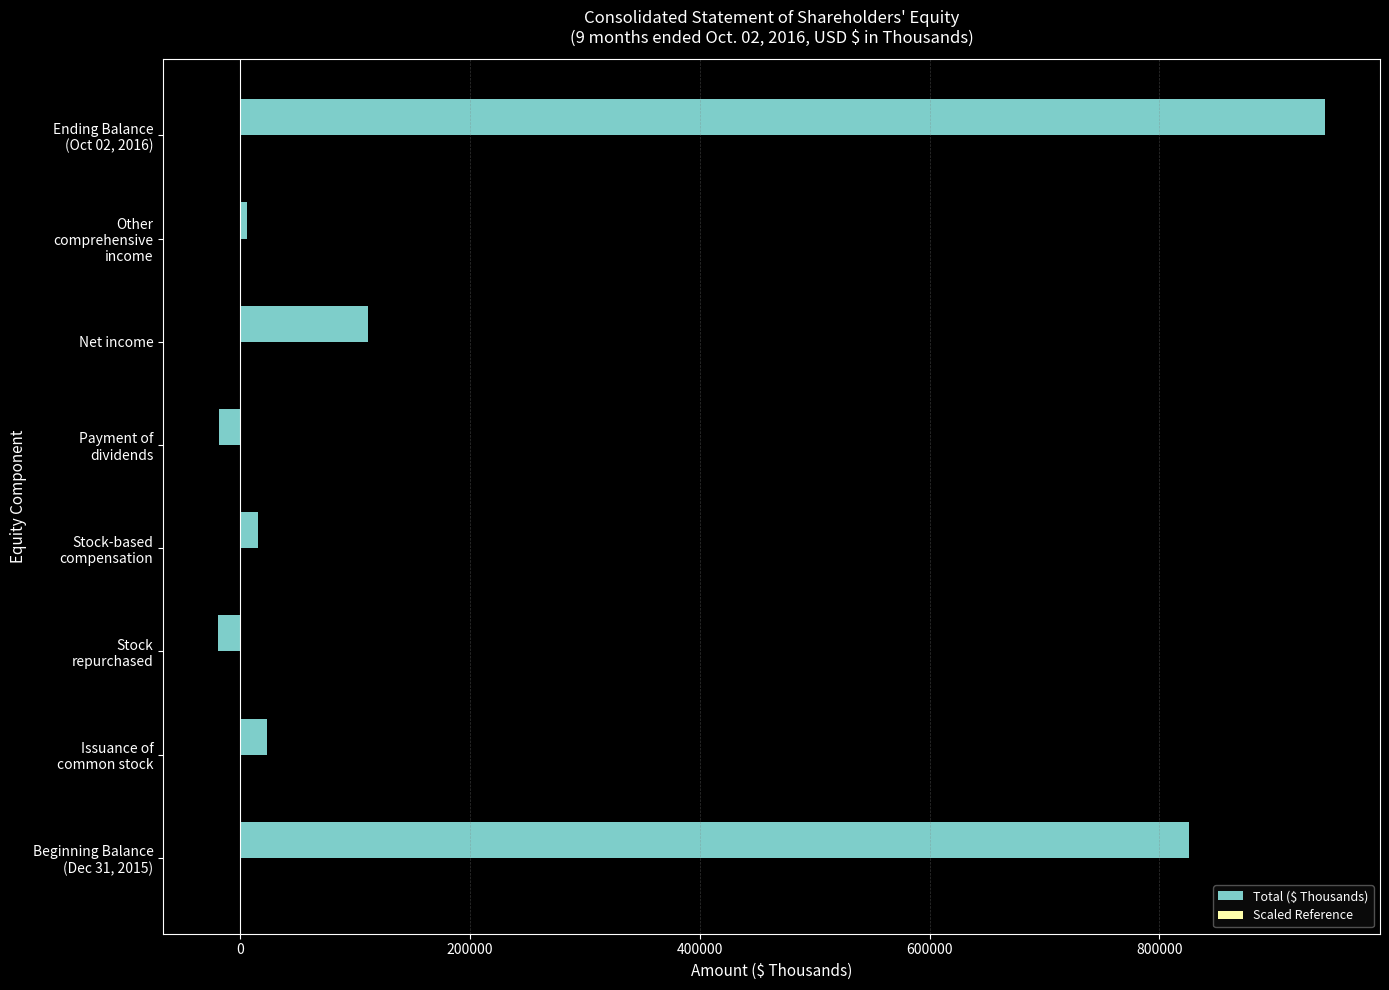

Which series has the largest total across all categories?

Total ($ Thousands)